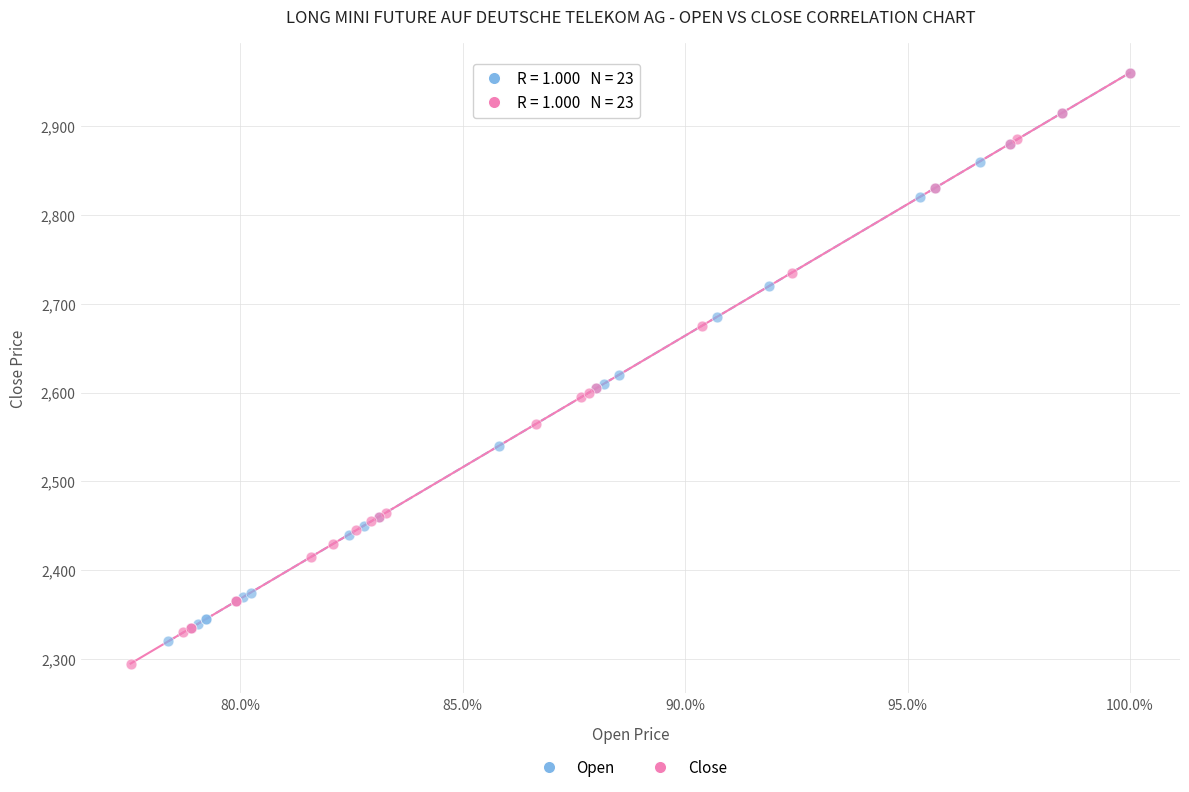

Which series reaches the minimum Y coordinate?

Close